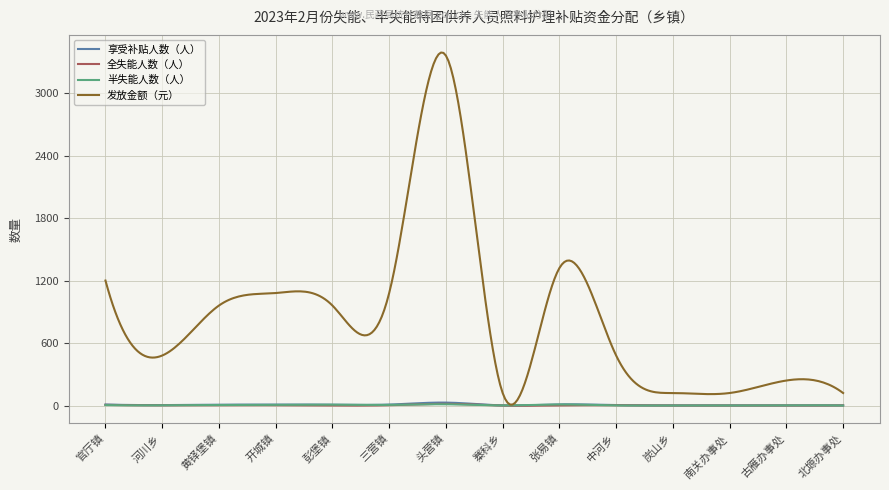

Which series has the widest spread of values?

发放金额（元）